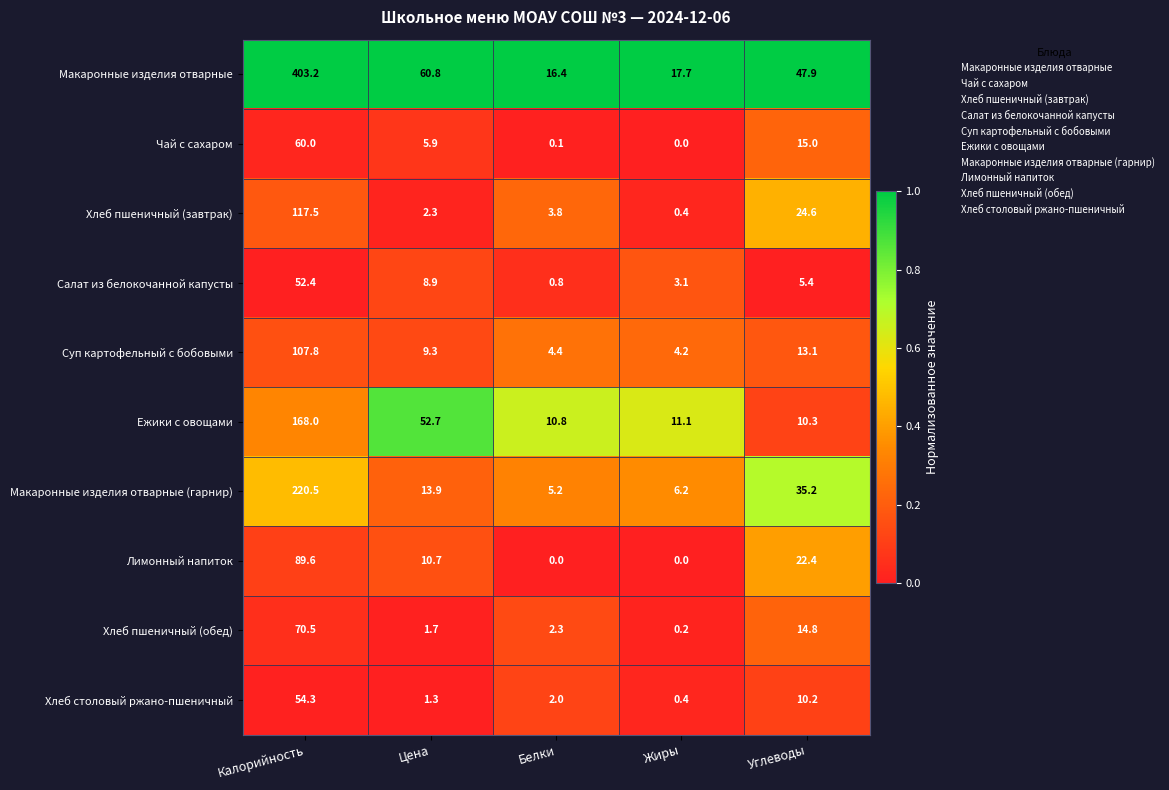

What is the difference between the highest and lowest values at Белки?

16.4